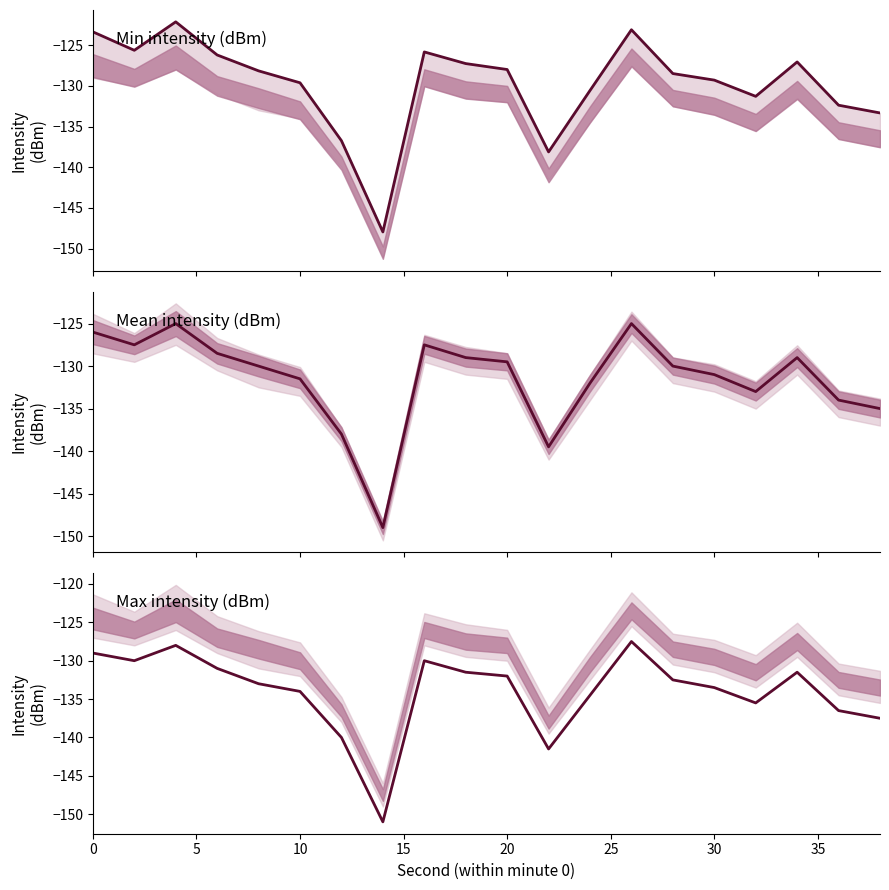

Which series has the widest spread of values?

Min intensity (dBm)